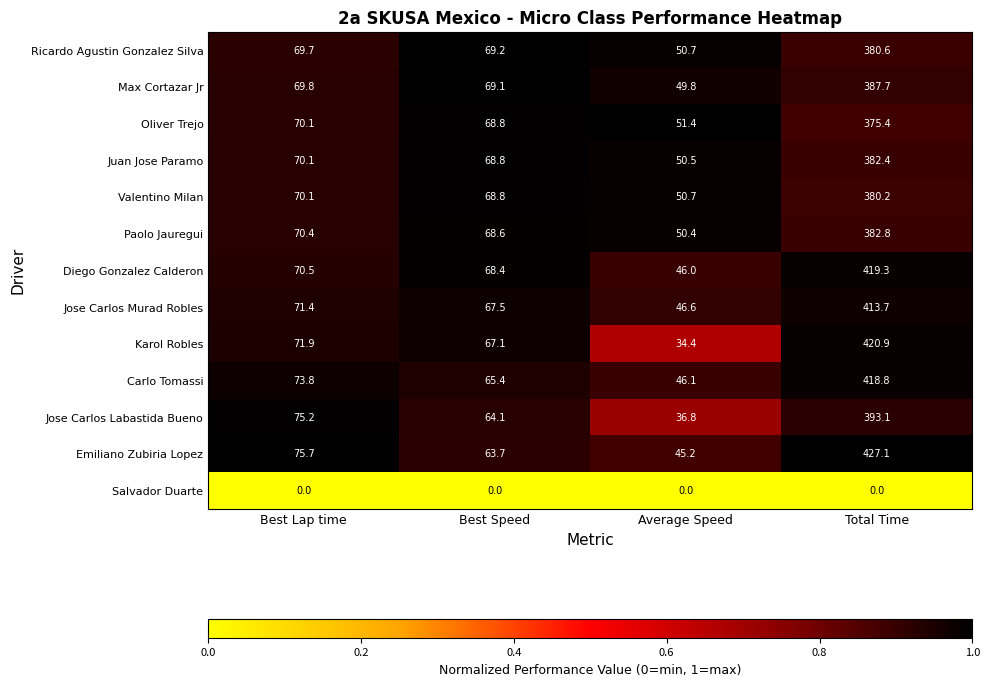

What is the sum of all Diego Gonzalez Calderon values?

604.2